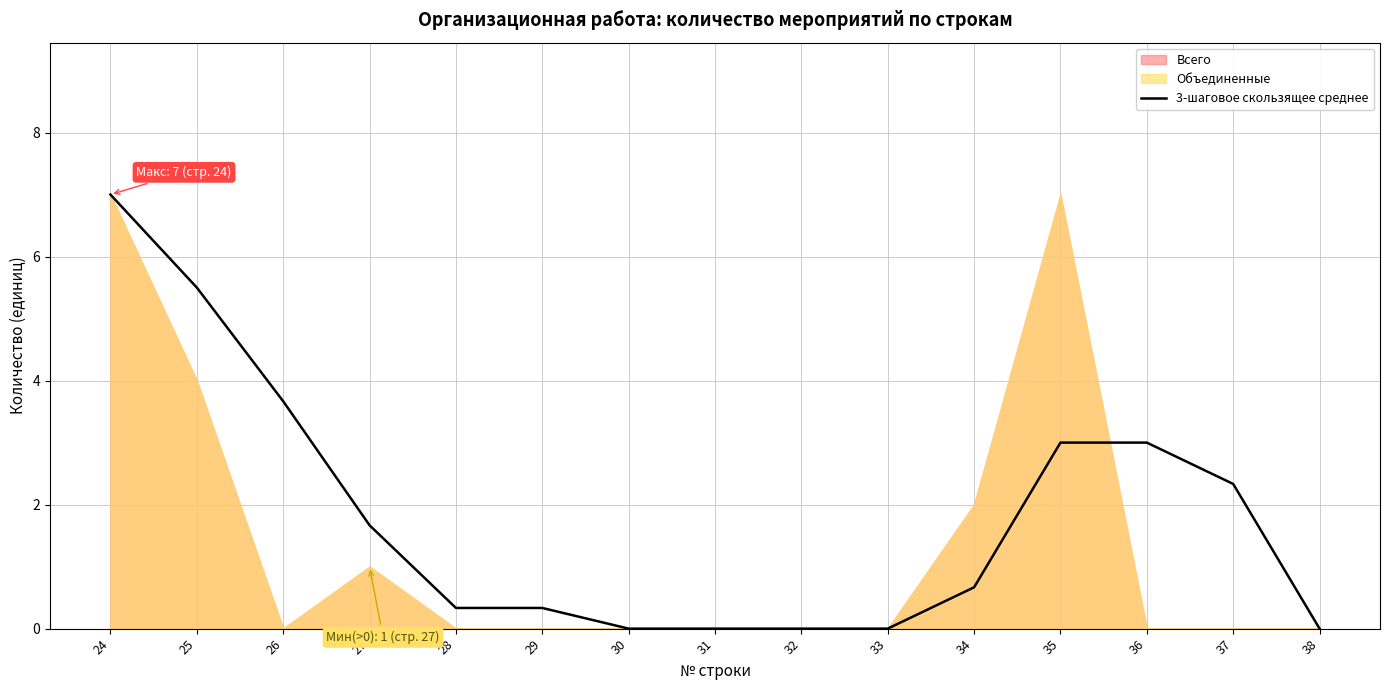

List the labels in order of value, smallest first.

30, 31, 32, 33, 38, 28, 29, 34, 27, 37, 35, 36, 26, 25, 24